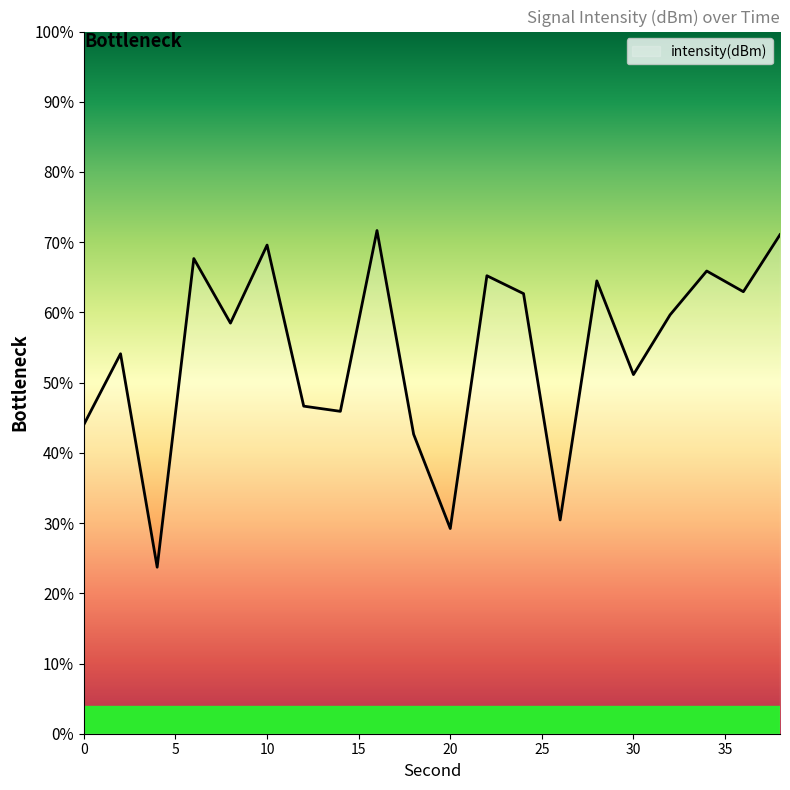

Does the chart have visible grid lines?

No